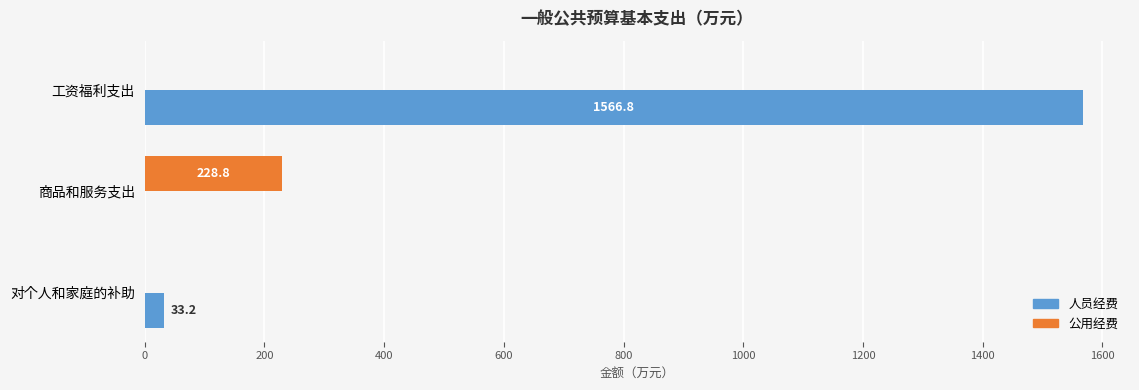

Which category has the highest value in the 公用经费 series?

商品和服务支出